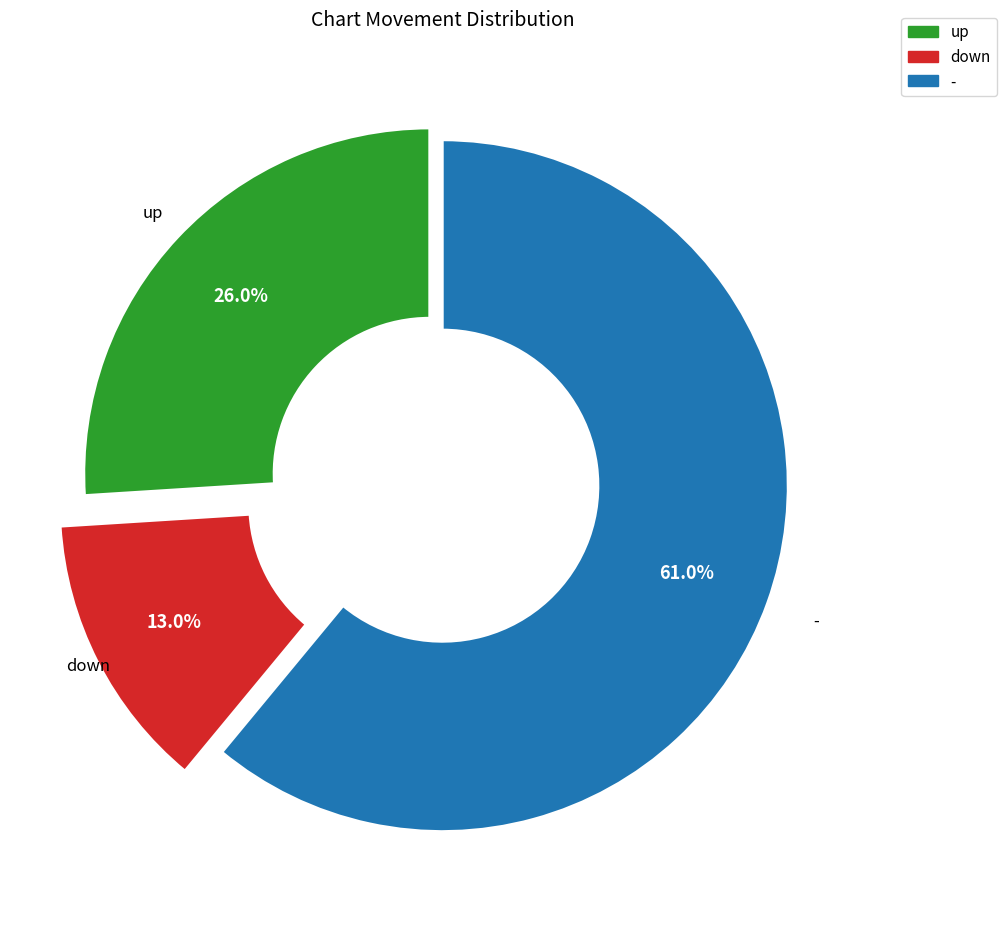

True or false: up accounts for 26% of the total.

True